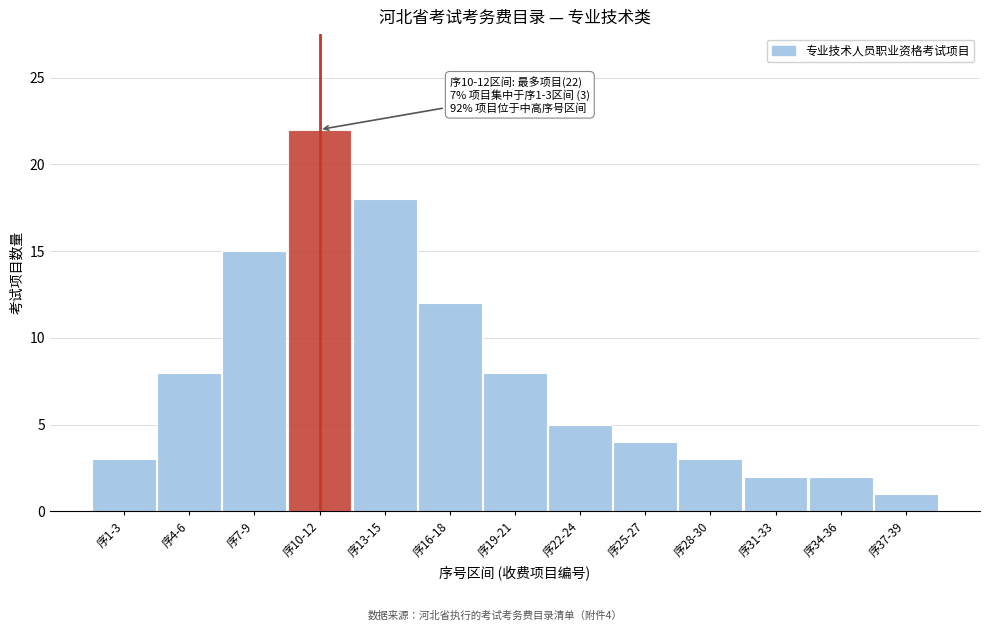

Reading right to left, transcribe all the data shown in this chart.

1	2	2	3	4	5	8	12	18	22	15	8	3